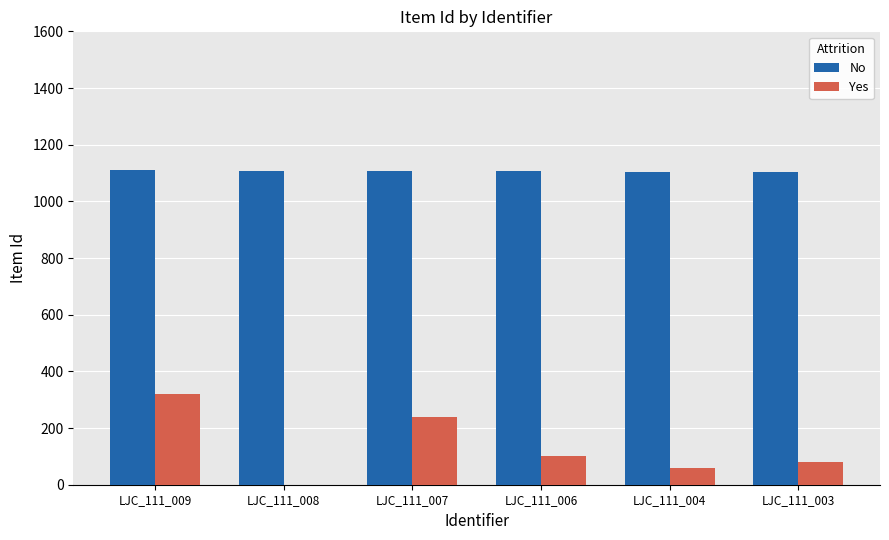

What is the maximum value for No?

1109